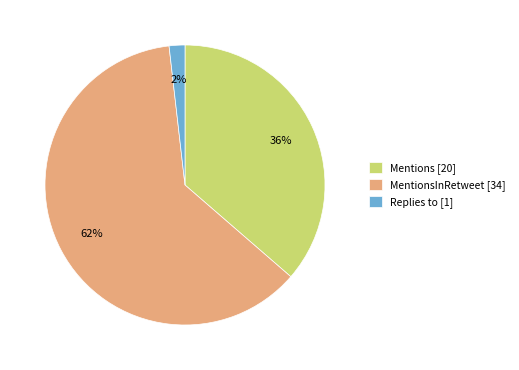

To the nearest percent, what is the difference between the largest and smallest slice percentages?

60%